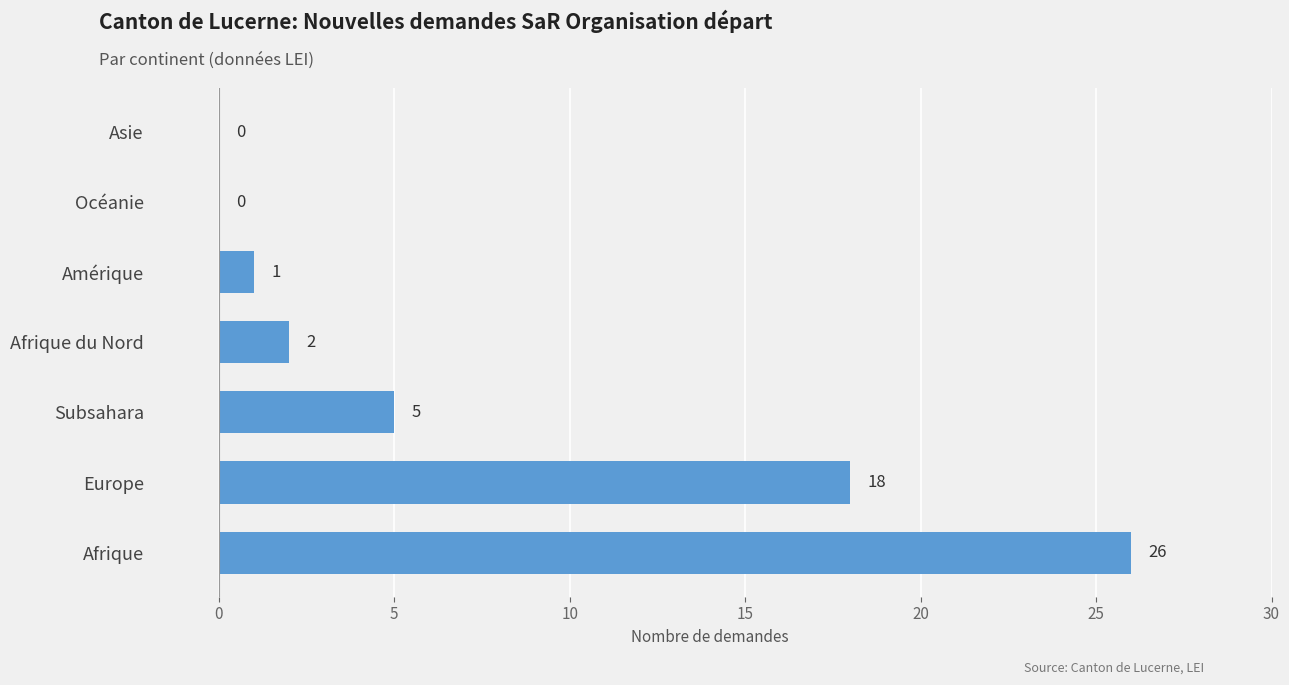

True or false: the data shows -9 at Asie.

False